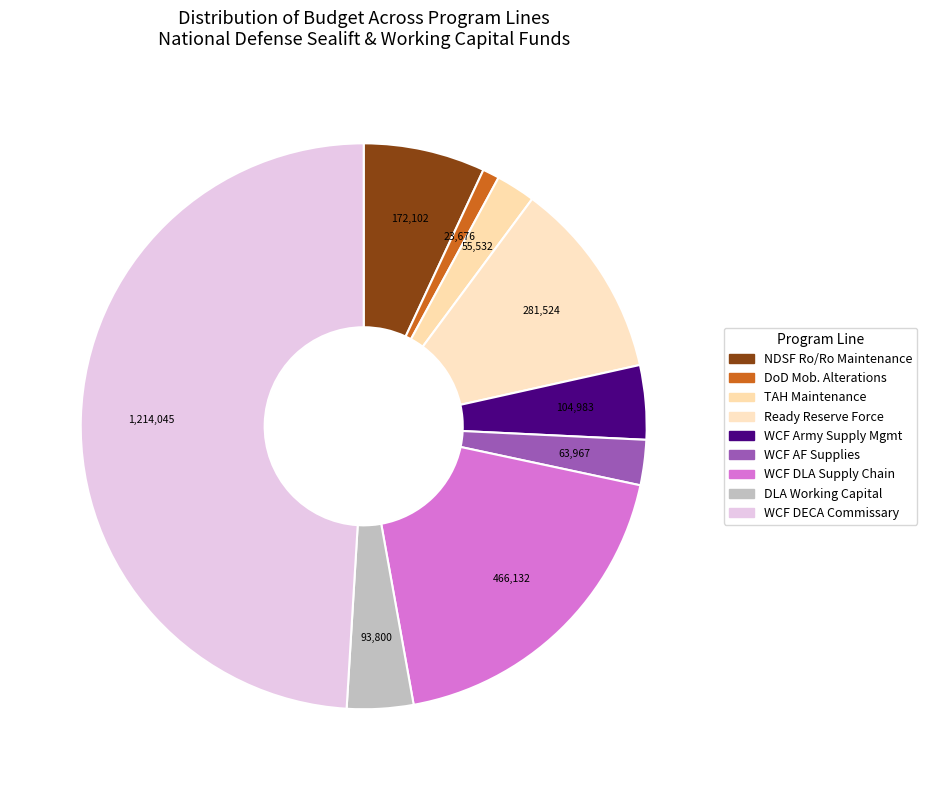

What is the smallest slice in the pie chart?

DoD Mobilization Alterations